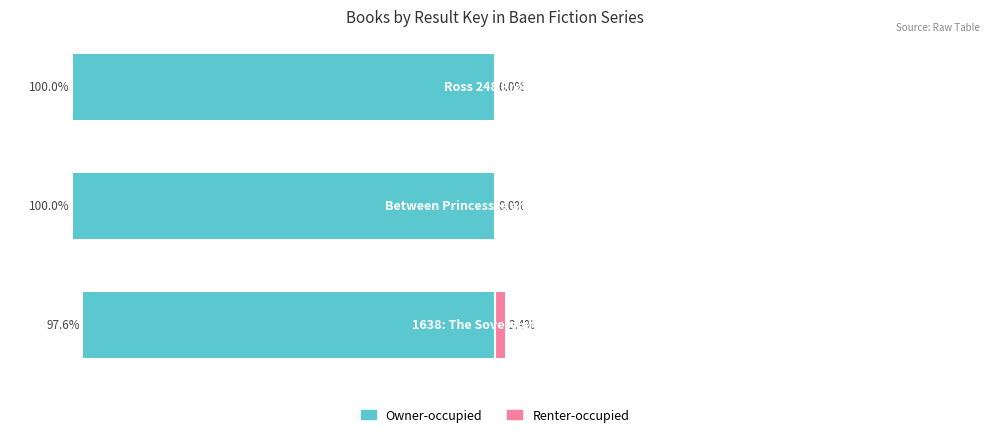

Reading left to right, extract all data points from this chart.

Owner-occupied: 0=-97.6	1=-100.0	2=-100.0
Renter-occupied: 0=2.4	1=0.0	2=0.0